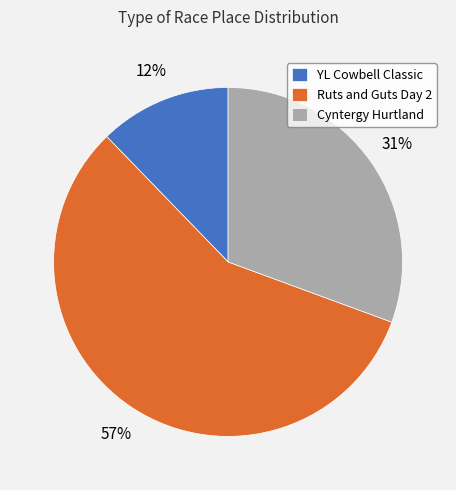

Between Cyntergy Hurtland and Ruts and Guts Day 2, which is larger?

Ruts and Guts Day 2